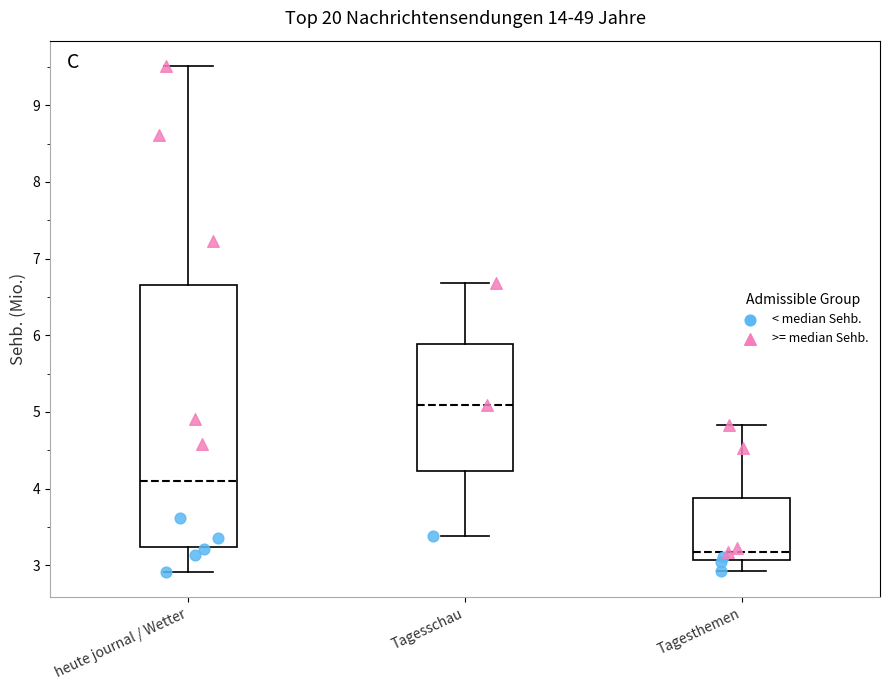

Reading left to right, read every box against the y-axis: the position of its median line, the range the box covers, and the ends of its whiskers. The values are not printed on the chart, so give them approximately, as read against the axis.

heute journal / Wetter: median 4.1, box 3.2 to 6.7, whiskers 2.9 to 9.5
Tagesschau: median 5.1, box 4.2 to 5.9, whiskers 3.4 to 6.7
Tagesthemen: median 3.2, box 3.1 to 3.9, whiskers 2.9 to 4.8